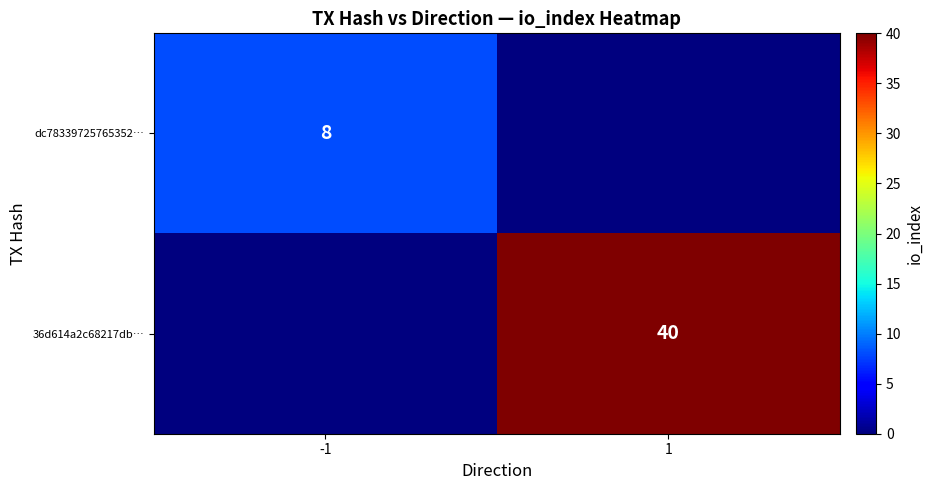

True or false: dc78339725765352… has a value of 11 at -1.

False